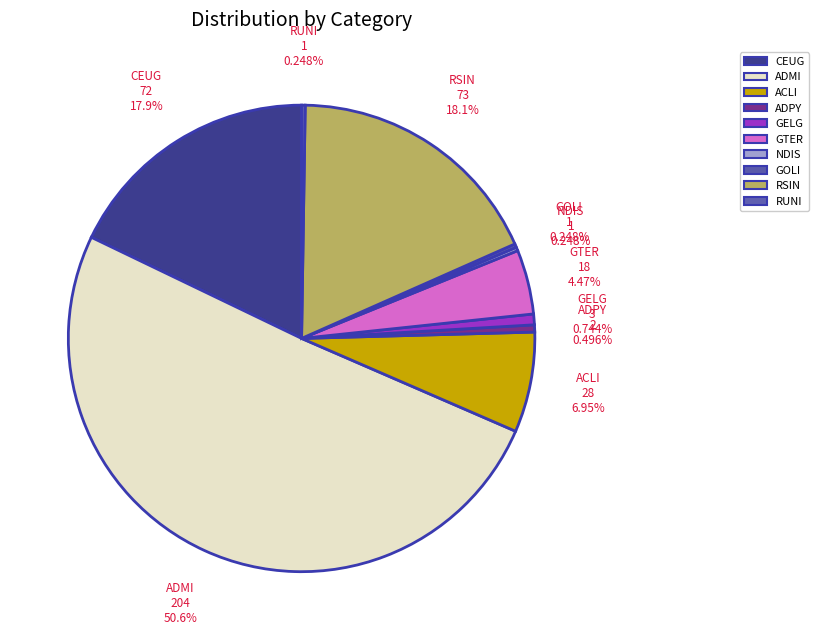

How much of the chart is everything except RSIN?

81.9%